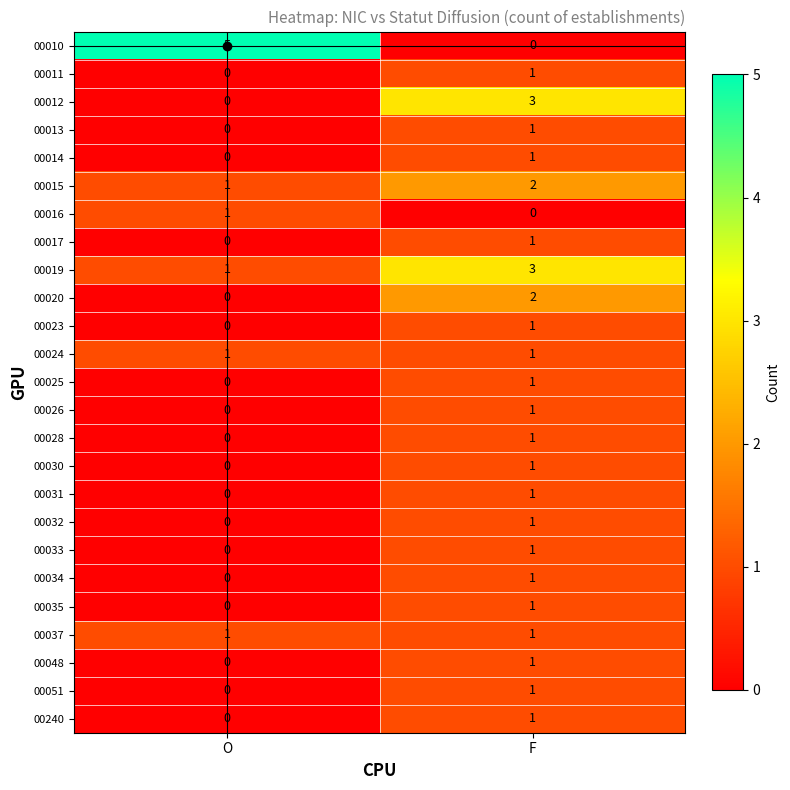

Which series has the largest total across all categories?

00010